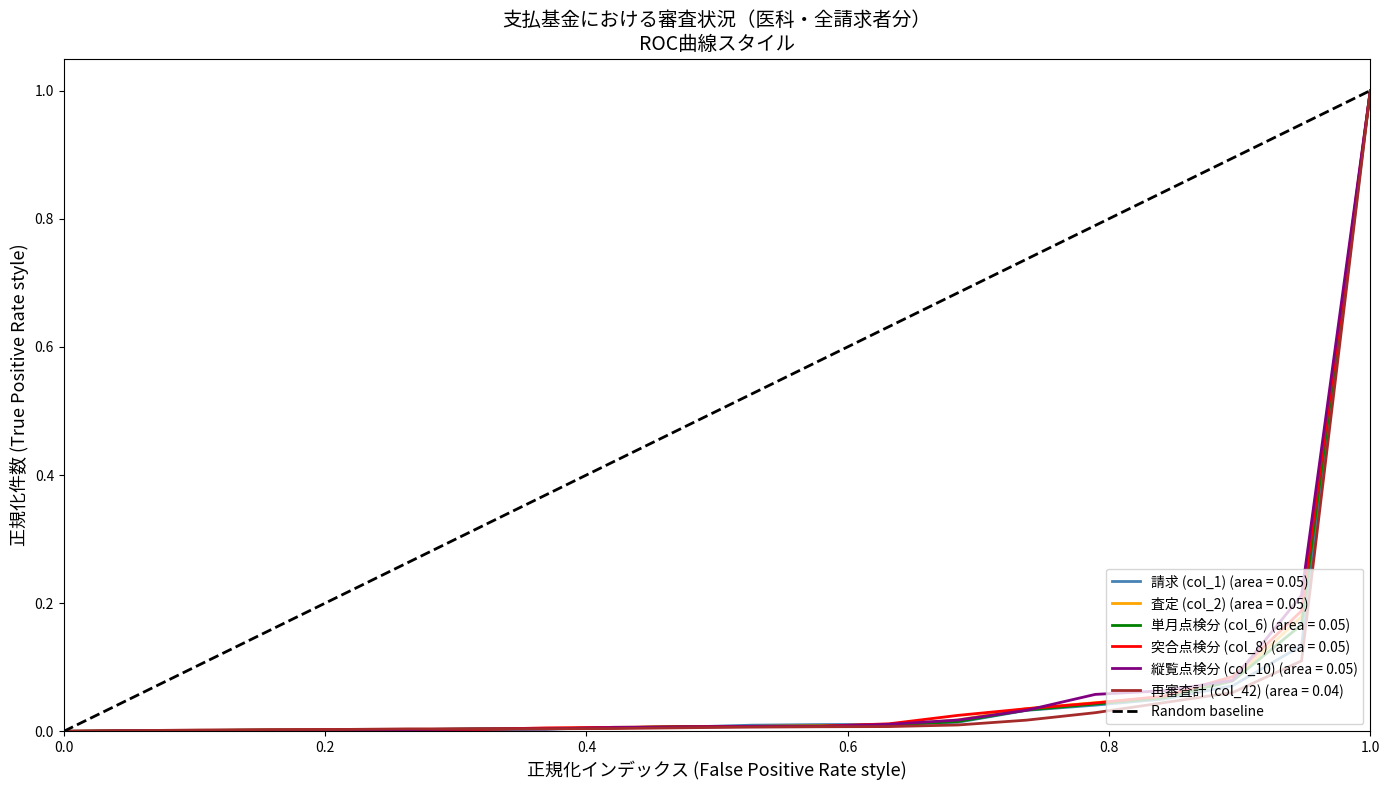

Reading left to right, list all the values displayed in this chart.

0	1